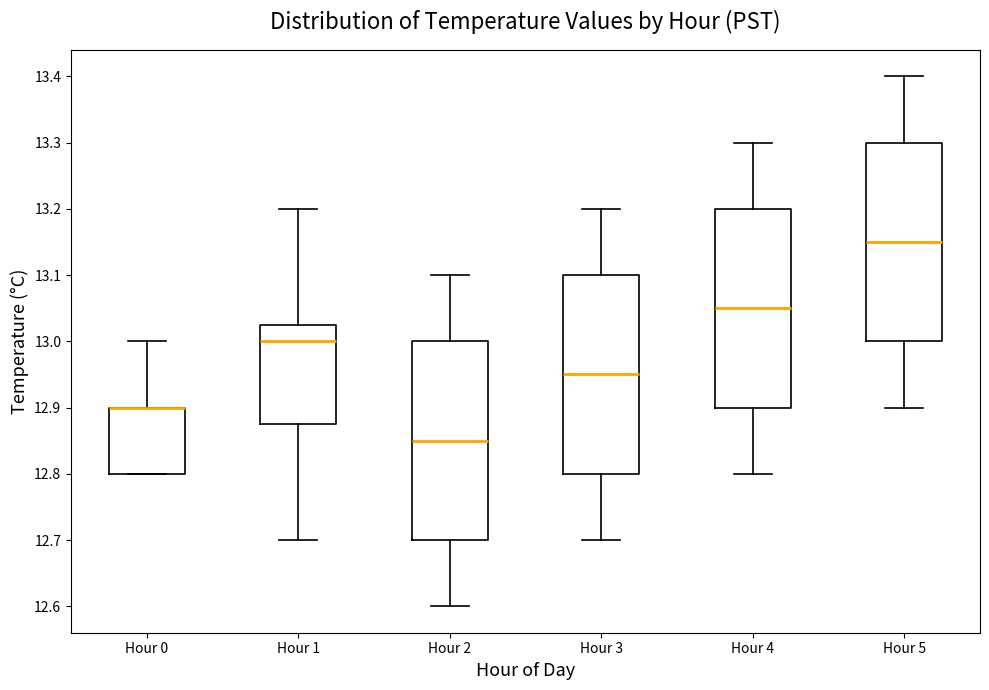

Reading left to right, transcribe this box plot: for each box, give where its median line is, the range the box spans, and where its two whiskers end, as read against the y-axis. The values are not printed on the chart, so give them approximately, as read against the axis.

Hour 0: median 12.90 (drawn on the box's upper edge), box 12.80 to 12.90, whiskers 12.80 to 13.00
Hour 1: median 13.00, box 12.88 to 13.03, whiskers 12.70 to 13.20
Hour 2: median 12.85, box 12.70 to 13.00, whiskers 12.60 to 13.10
Hour 3: median 12.95, box 12.80 to 13.10, whiskers 12.70 to 13.20
Hour 4: median 13.05, box 12.90 to 13.20, whiskers 12.80 to 13.30
Hour 5: median 13.15, box 13.00 to 13.30, whiskers 12.90 to 13.40